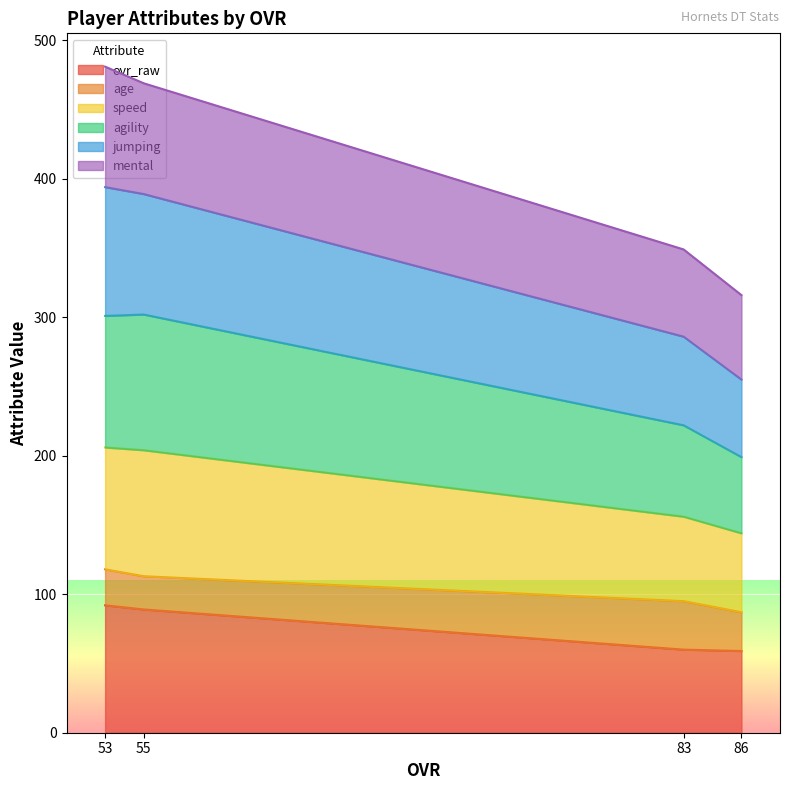

Is it true that ovr_raw equals 145 at 55?

False